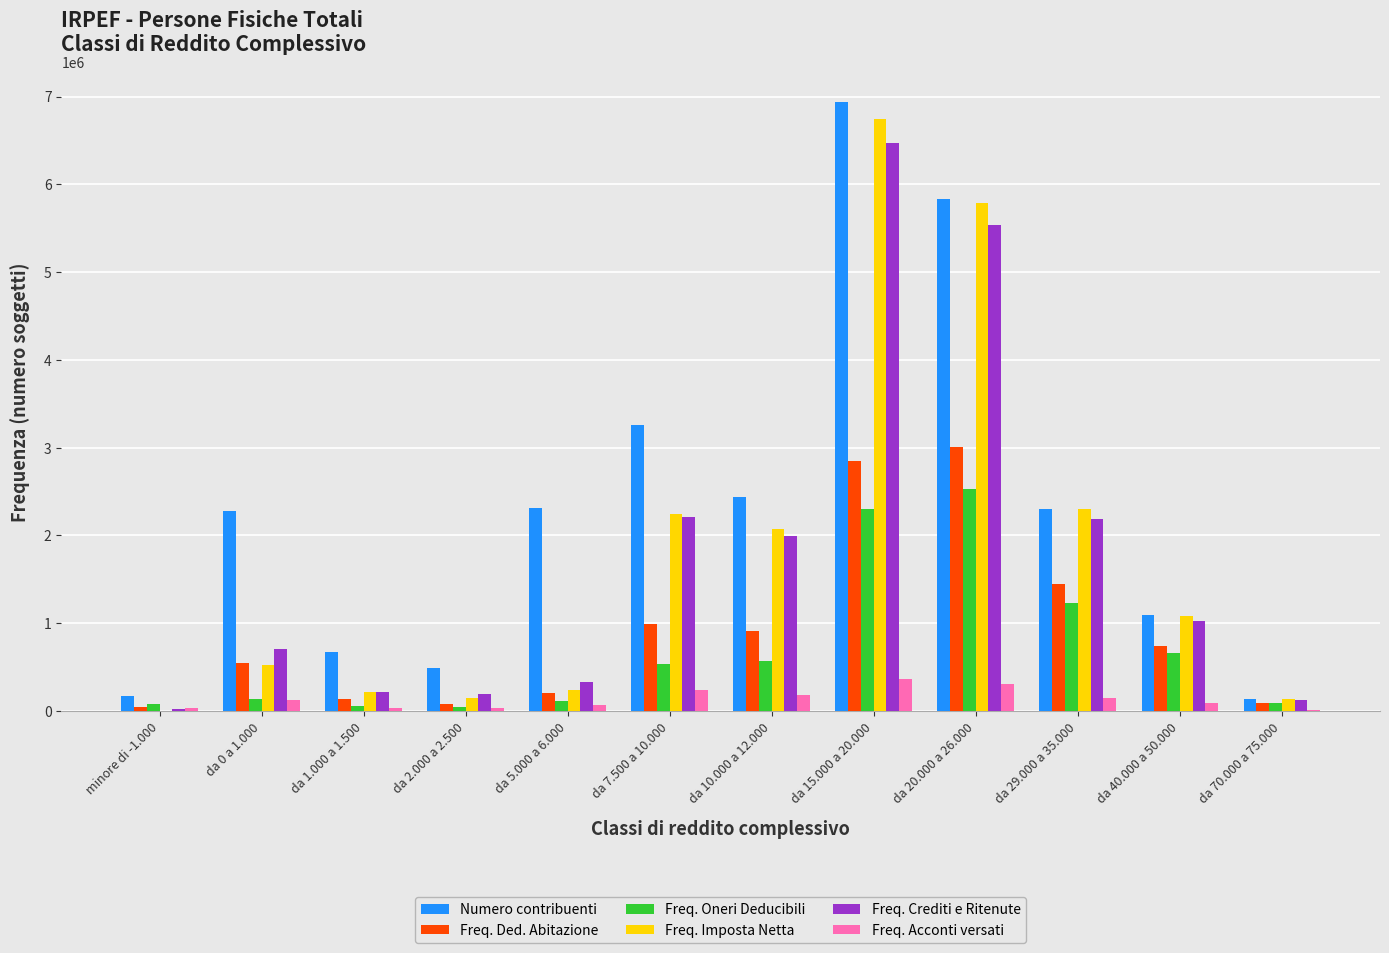

What is the sum of all Freq. Oneri Deducibili values?

8361332